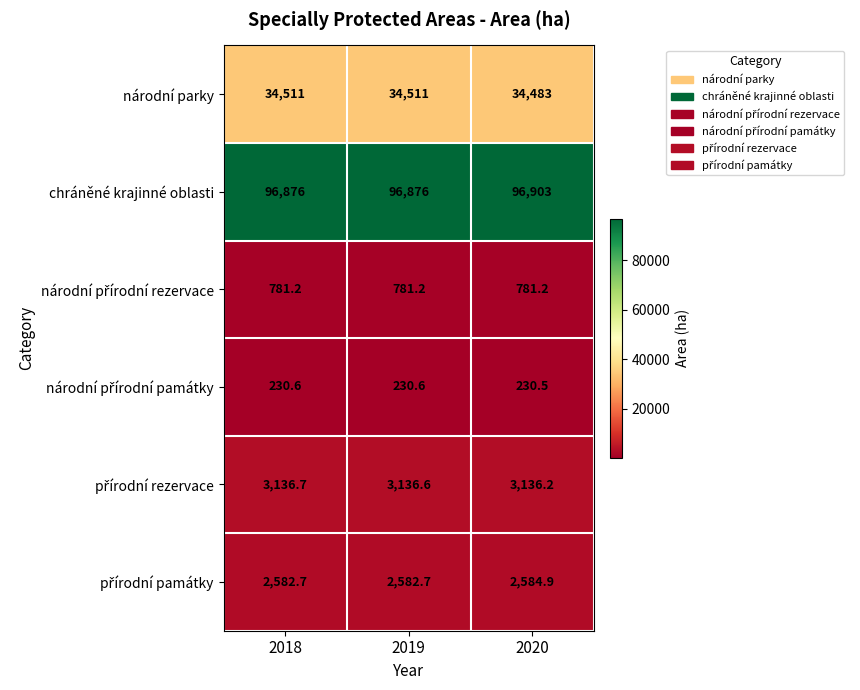

What is the sum of the chráněné krajinné oblasti values at 2020 and 2018?

193779.0